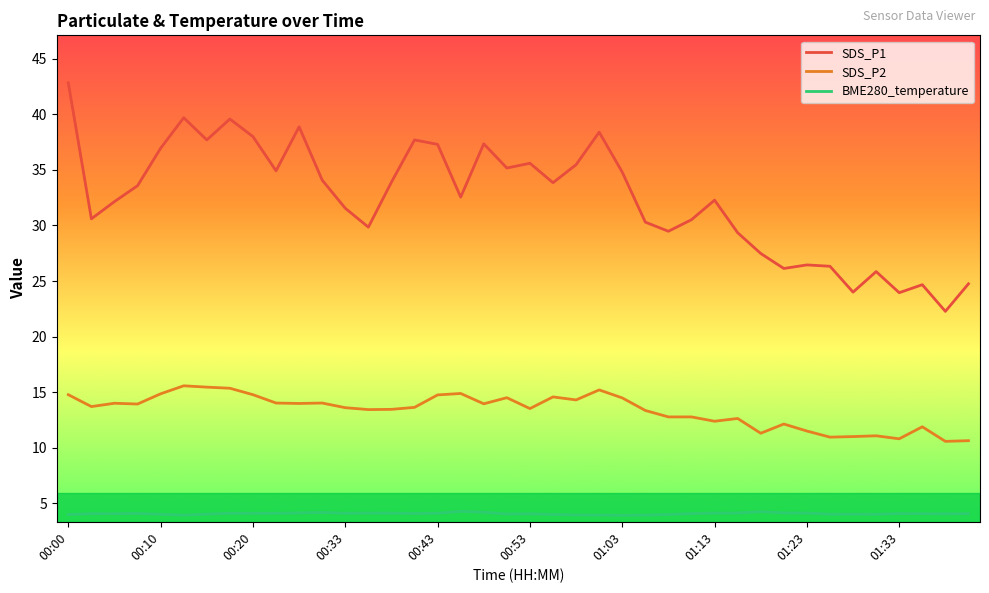

What is the maximum value shown in the chart?

42.8